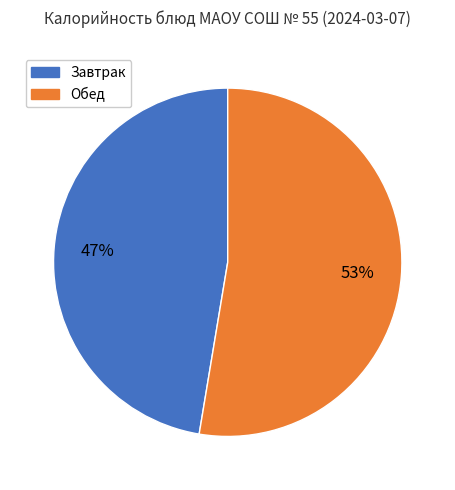

To the nearest percent, what is the average slice percentage?

50%